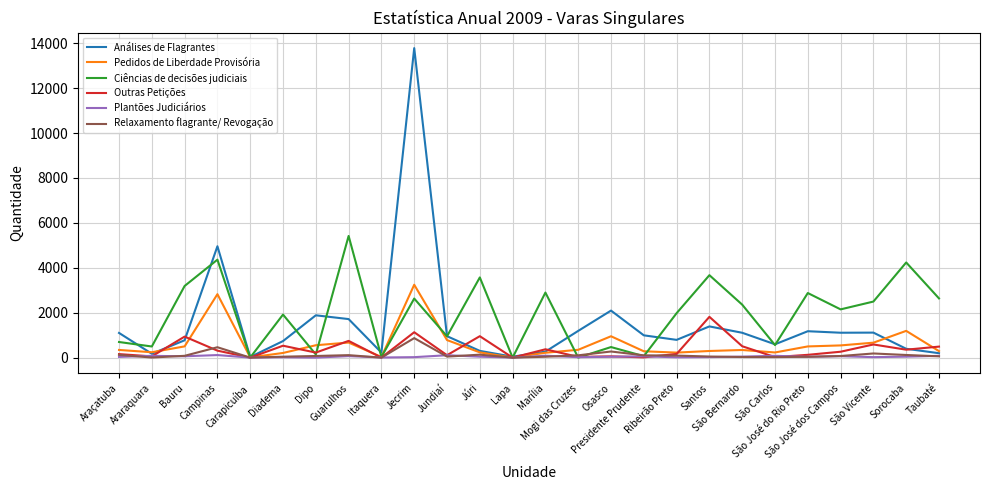

How many distinct data groups are displayed?

6